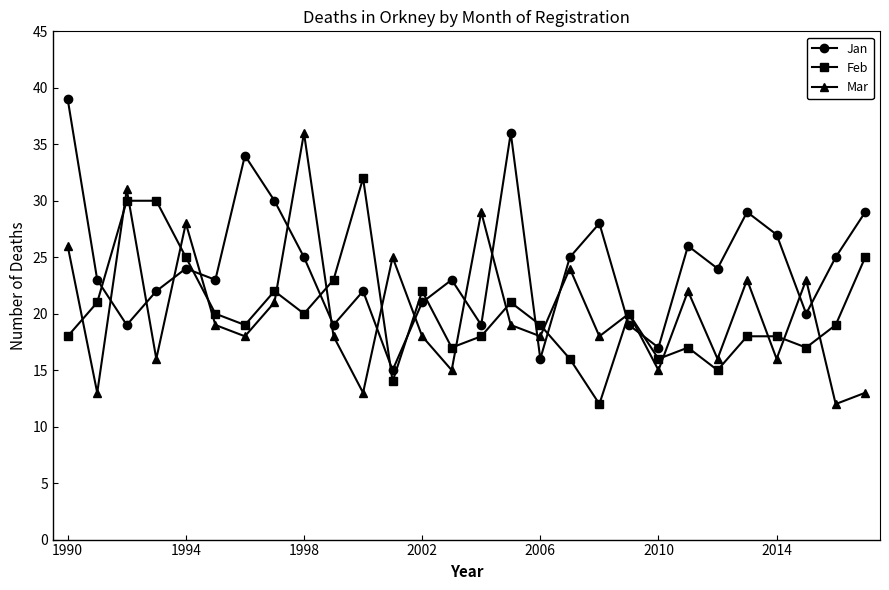

True or false: Jan has more than 0 interior local peaks.

True